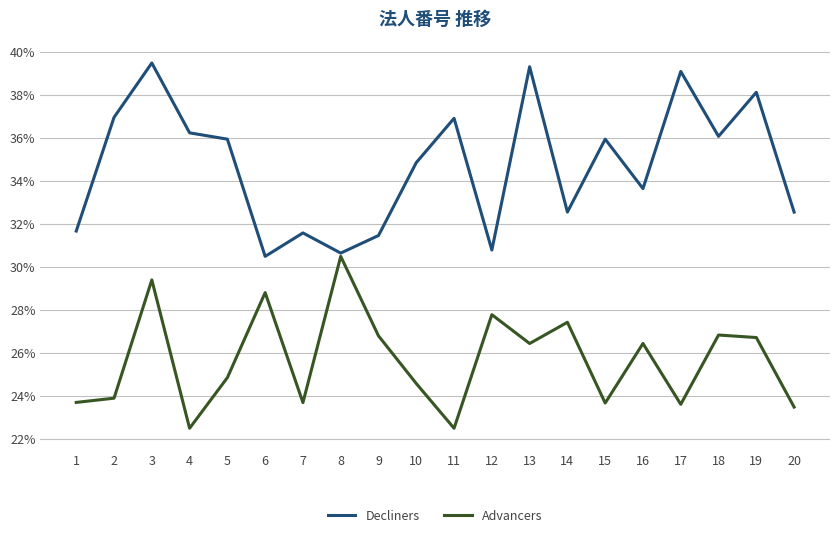

Which series has the largest total across all categories?

Decliners